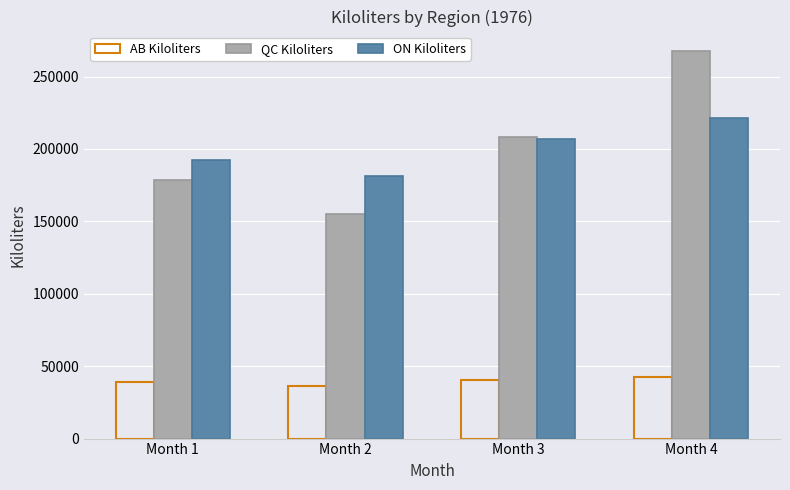

What is the spread (max minus min) of values at Month 2?

144618